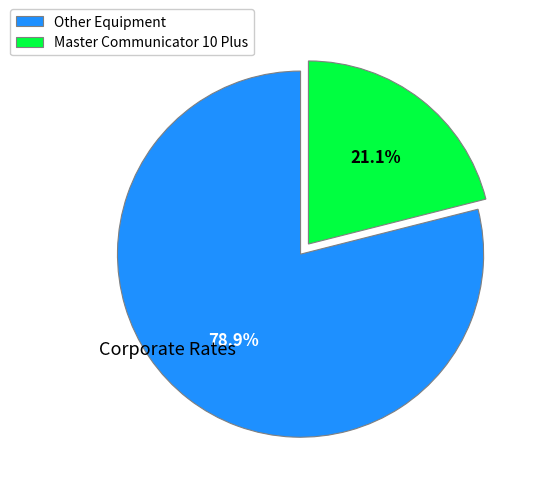

Is there any slice that represents more than half of the pie?

Yes